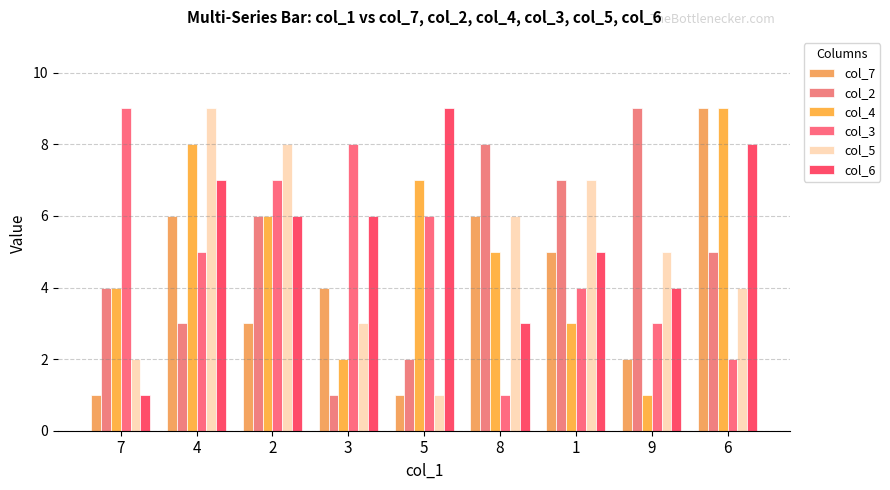

The value of col_3 at 5 is 6. True or false?

True